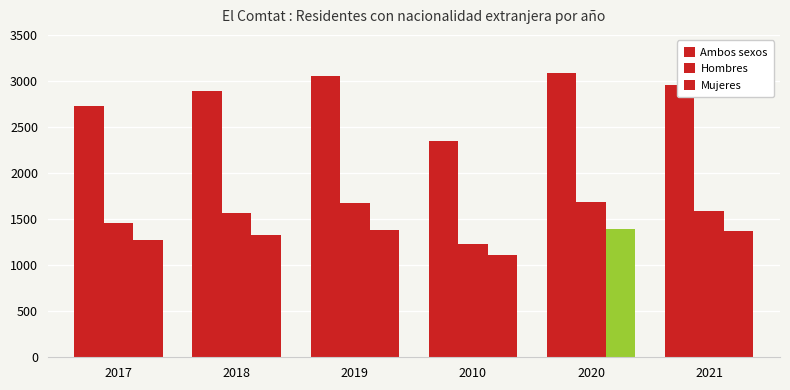

Which series has the largest range (max minus min)?

Ambos sexos